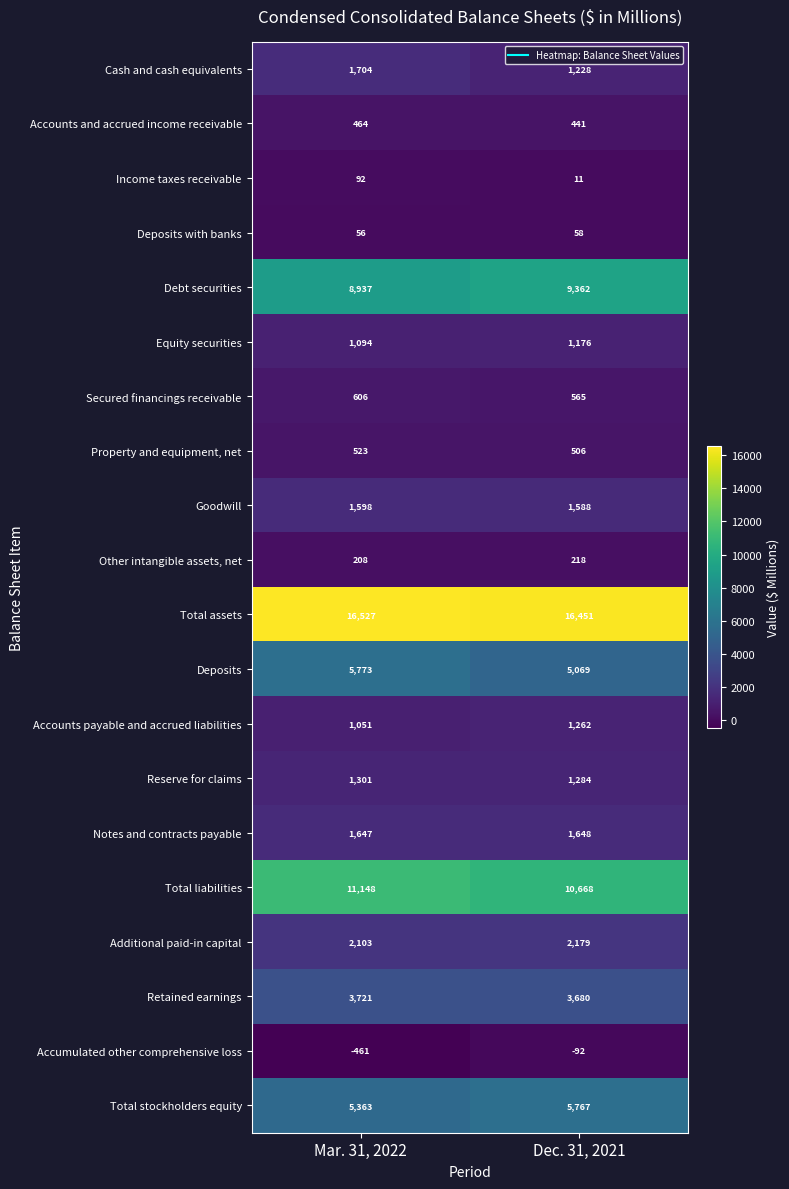

Which series has the largest total across all categories?

Total assets